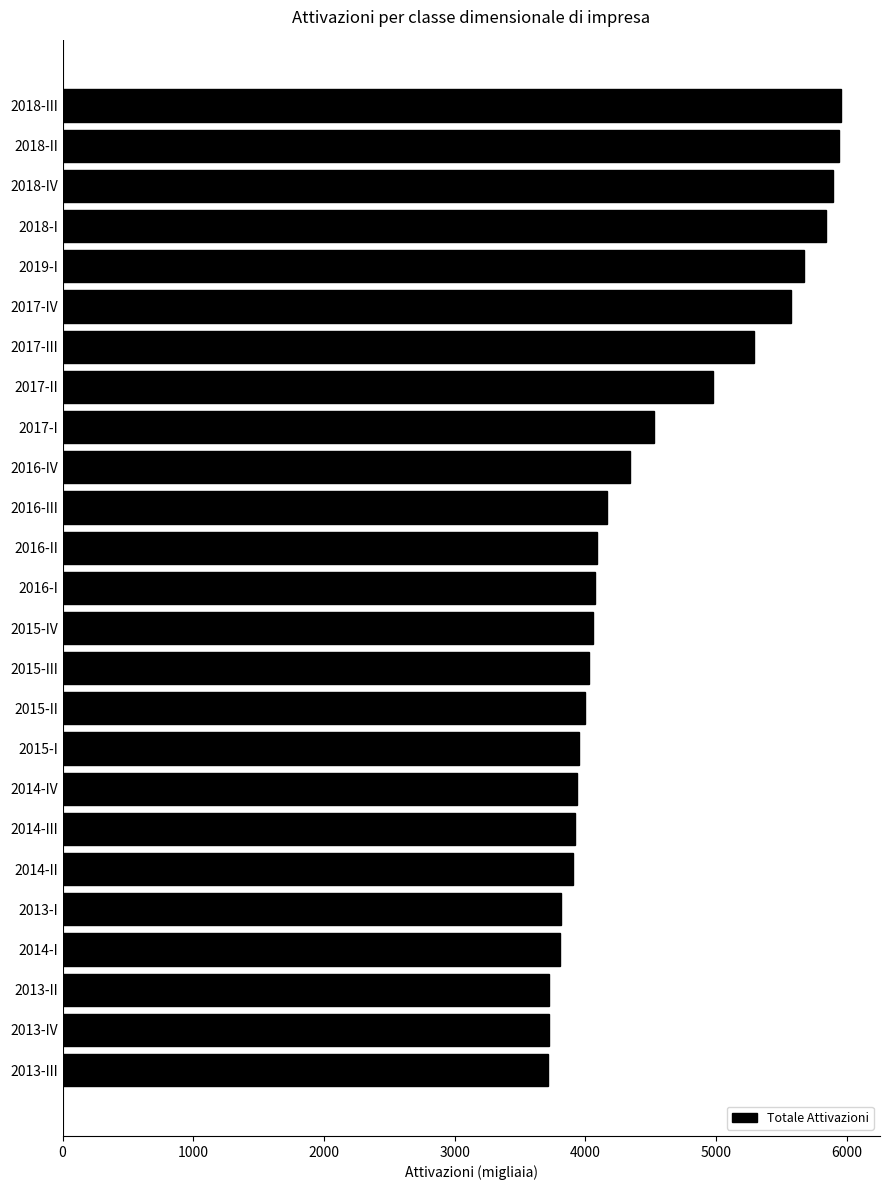

Is it true that the value at 2014-IV is 2363.6?

False